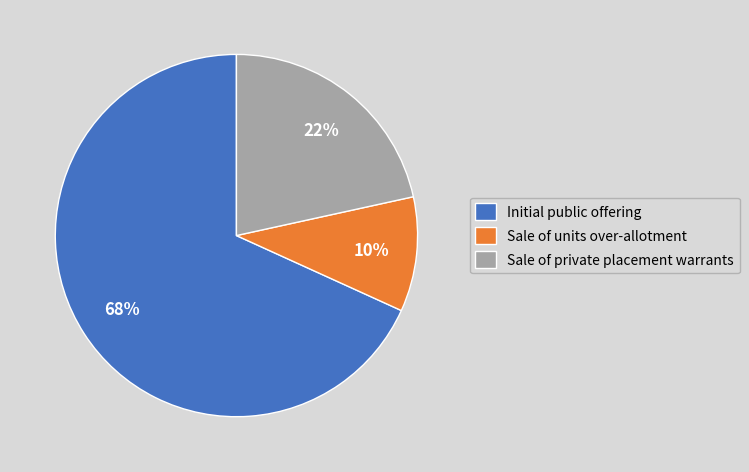

Which slice is the smallest?

Sale of units over-allotment